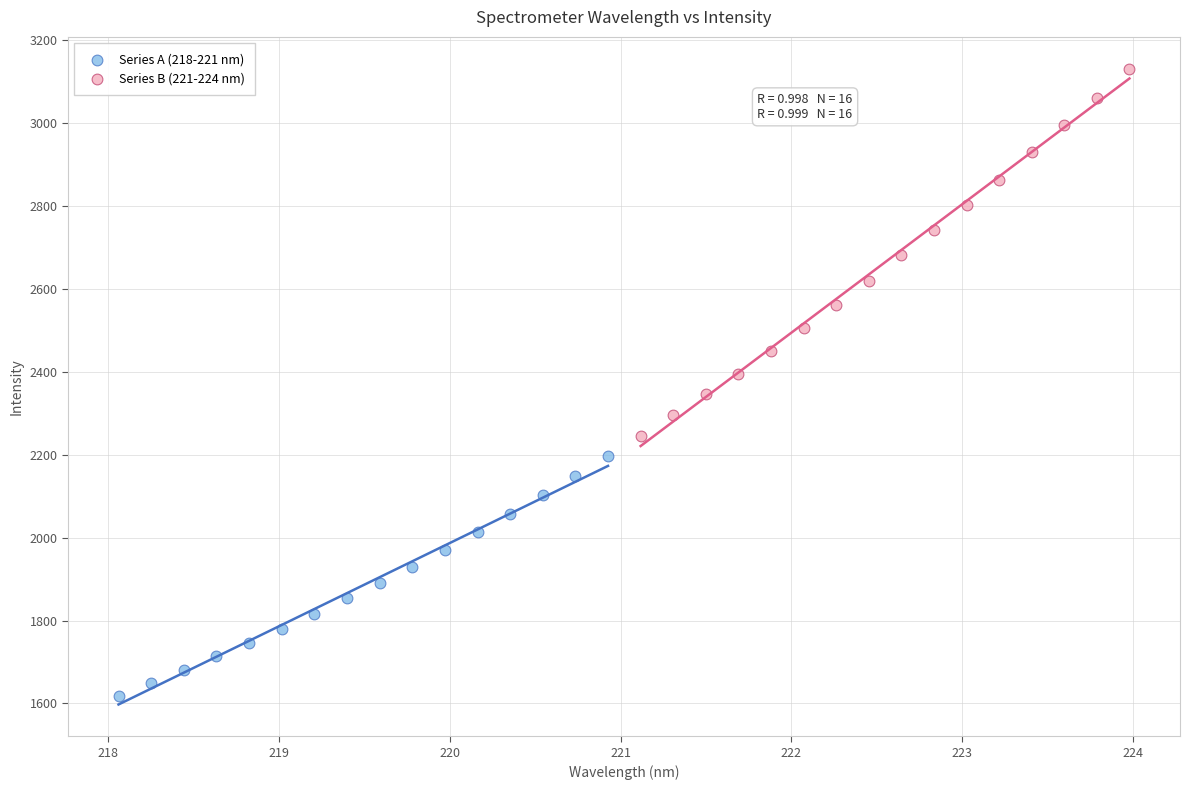

Which series reaches the minimum Y coordinate?

Series A (218-221 nm)